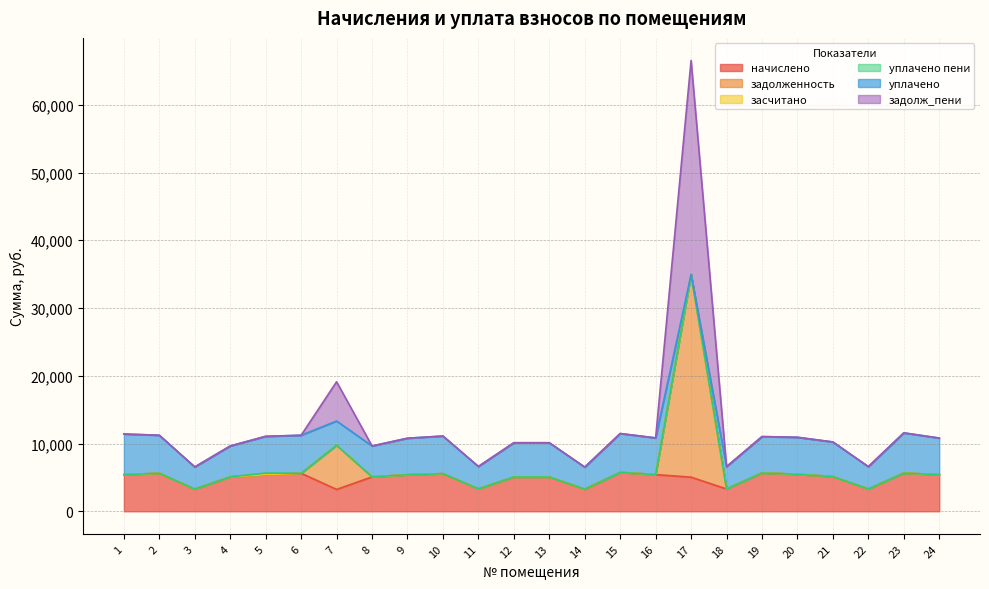

What is the value of the начислено point at the 2nd from the left?

5610.2